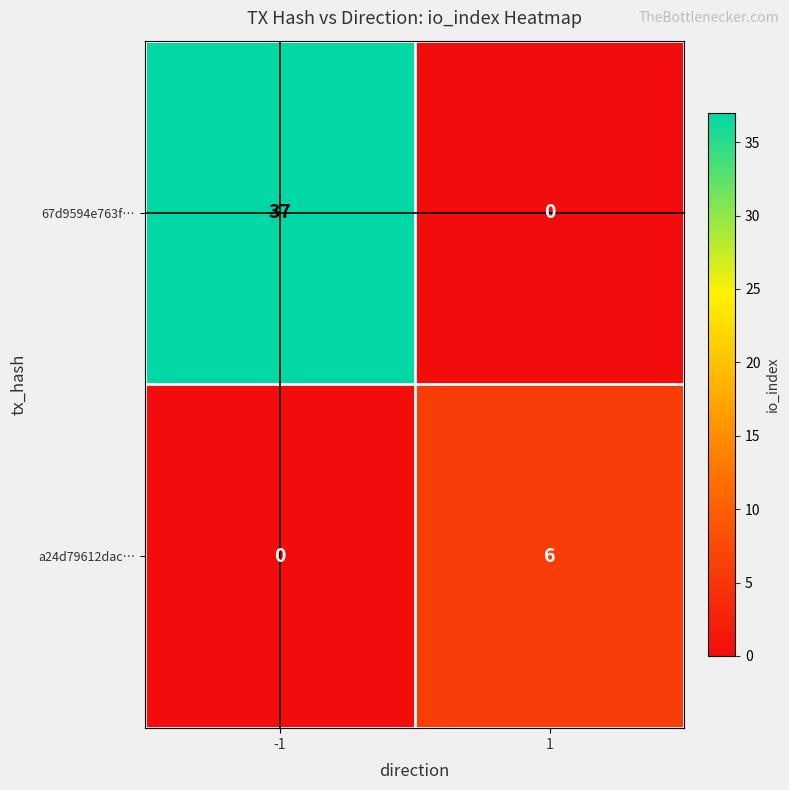

How many values in a24d79612dac… are above zero?

1